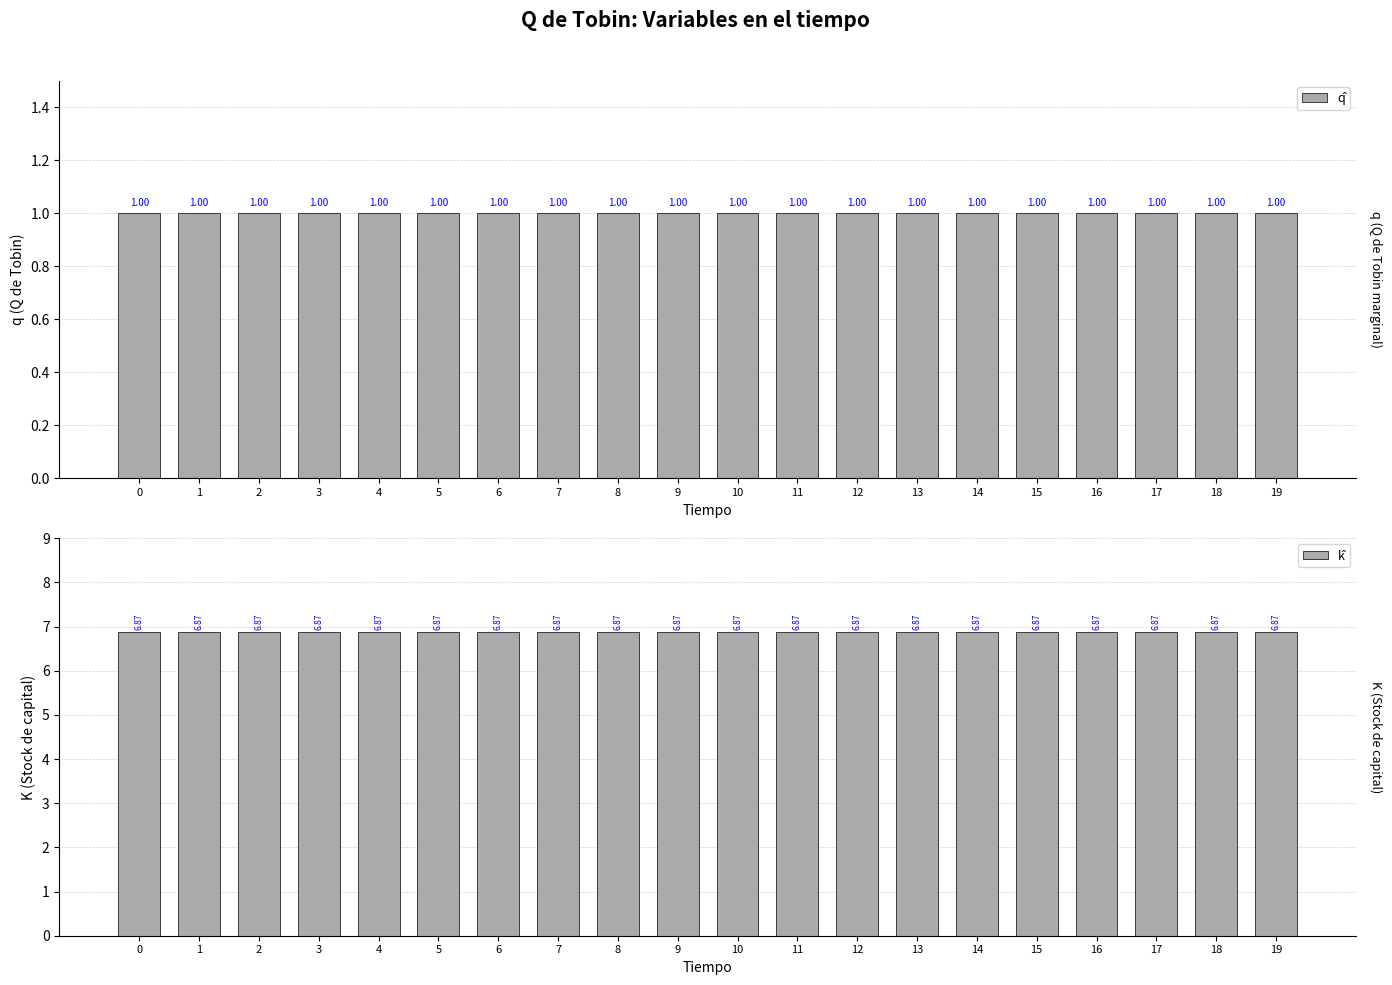

The k̂ series shows 6.9 at 6. True or false?

True